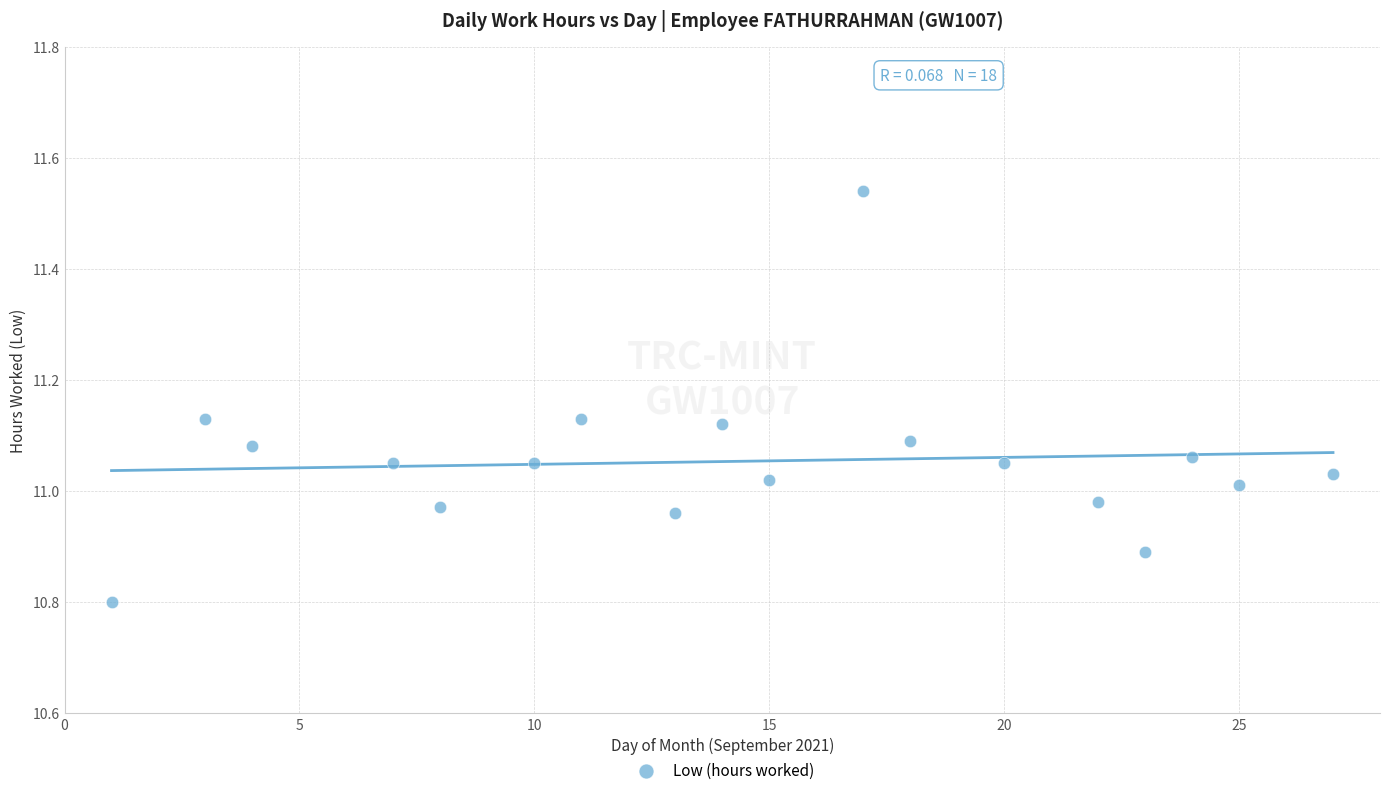

What is the range of Y values (max minus min)?

0.7